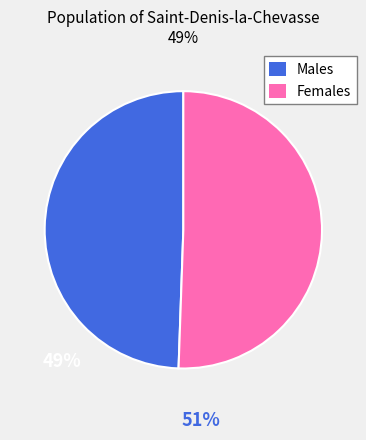

Which slice is the smallest?

Males